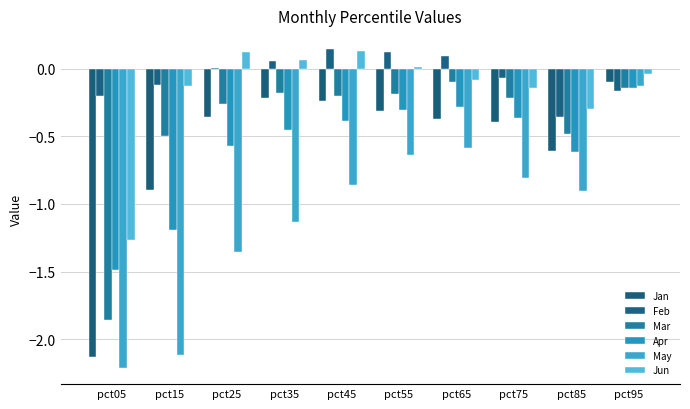

How many groups of bars are there?

10